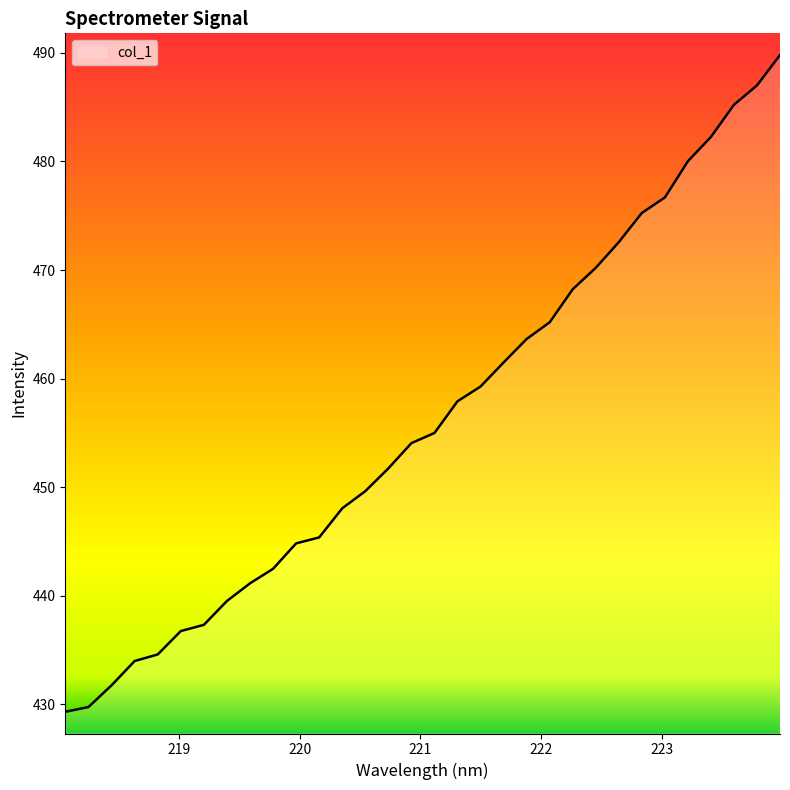

Reading left to right, extract all data points from this chart.

429.3	429.7	431.7	434.0	434.6	436.7	437.3	439.5	441.1	442.5	444.8	445.4	448.0	449.6	451.7	454.0	455.0	457.9	459.3	461.5	463.6	465.2	468.2	470.2	472.6	475.3	476.7	480.0	482.3	485.2	487.0	489.8